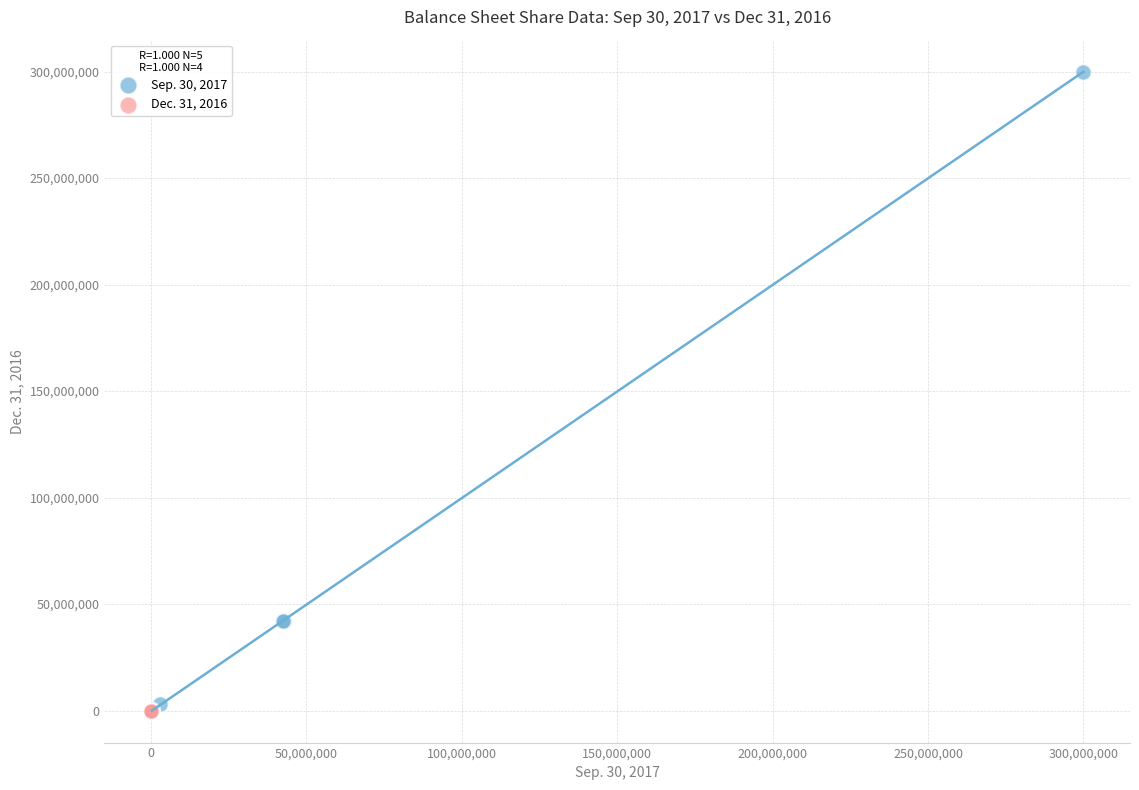

Which series contains the highest Y value?

Sep. 30, 2017